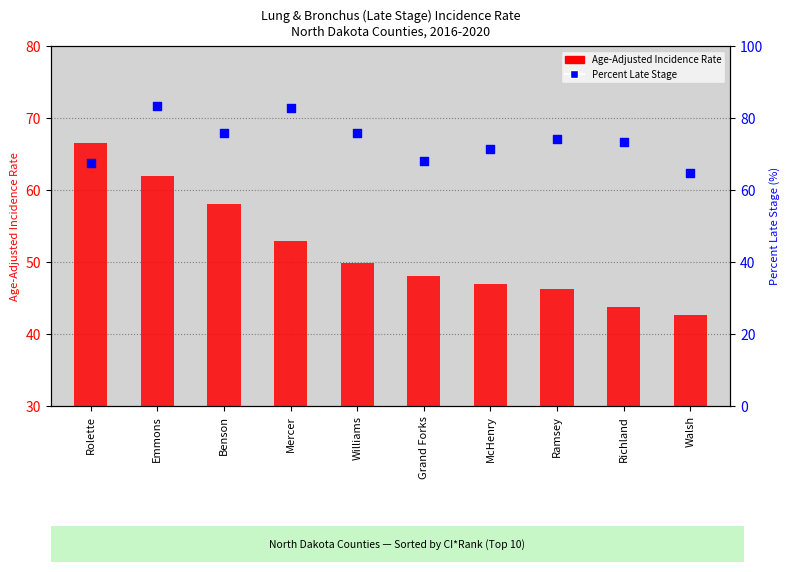

Is the value of Age-Adjusted Incidence Rate at Benson greater than the value of Percent Late Stage at Ramsey?

No